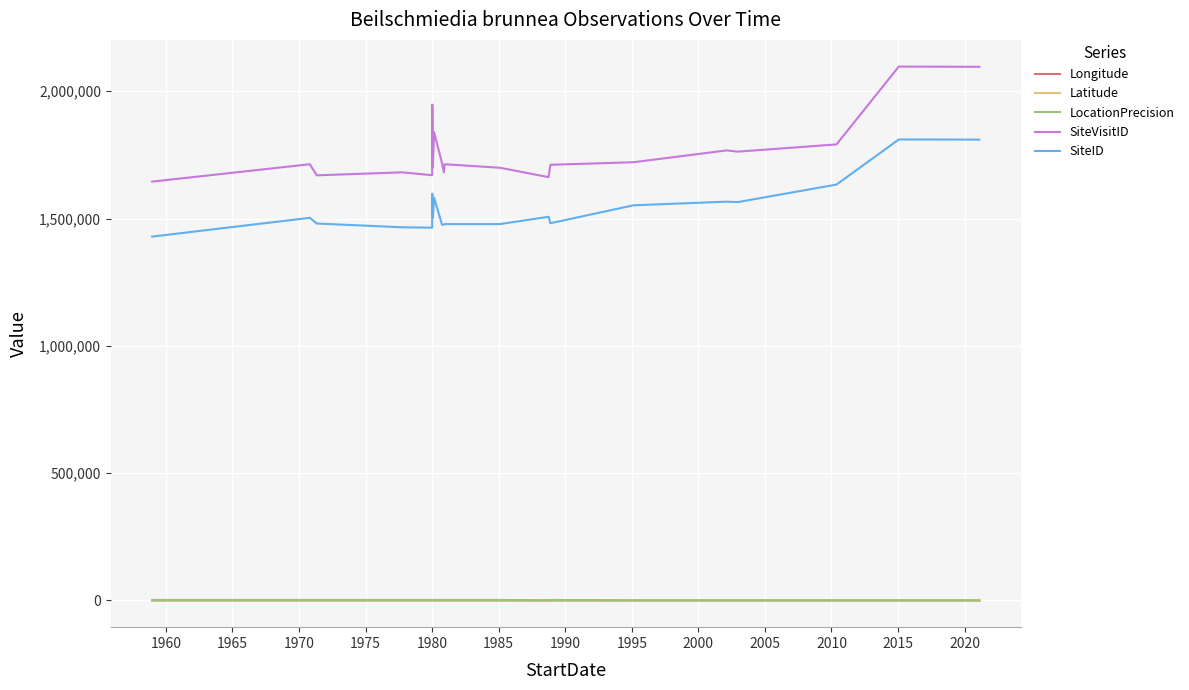

Which series has the largest total across all categories?

SiteVisitID